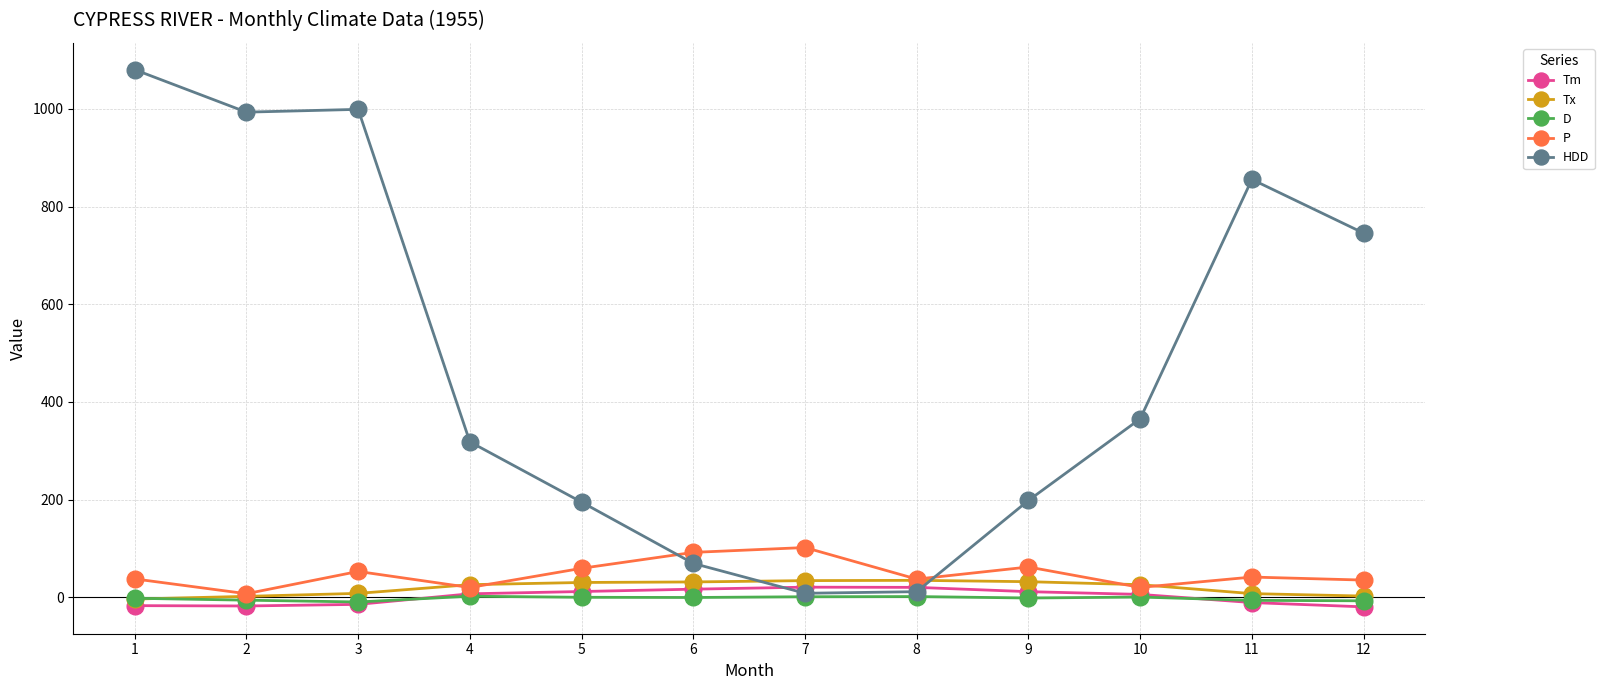

Does the chart have visible grid lines?

Yes